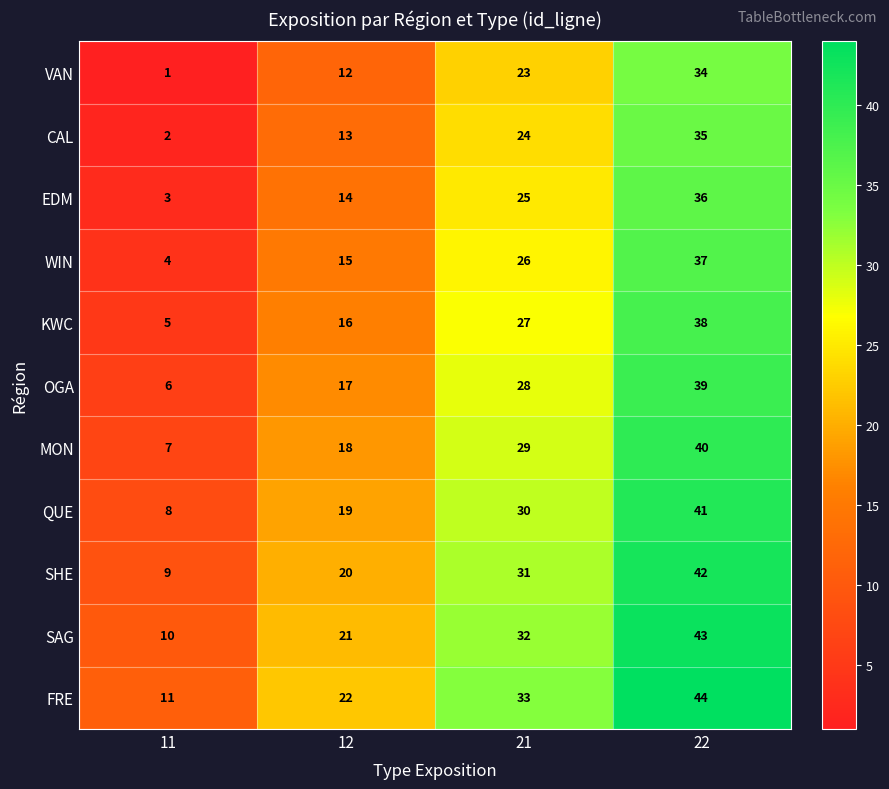

Which series has the largest total across all categories?

FRE